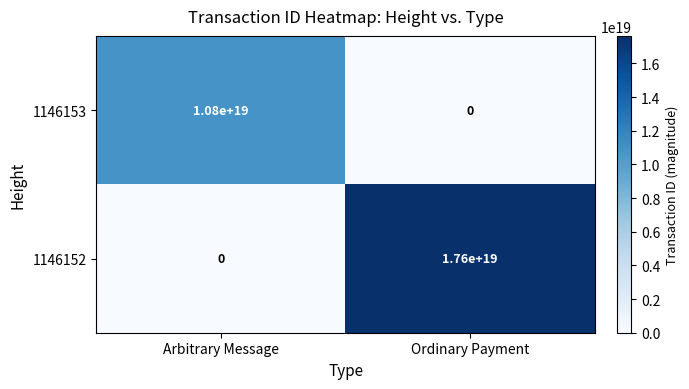

List the series in order of their overall mean, highest first.

1146152, 1146153